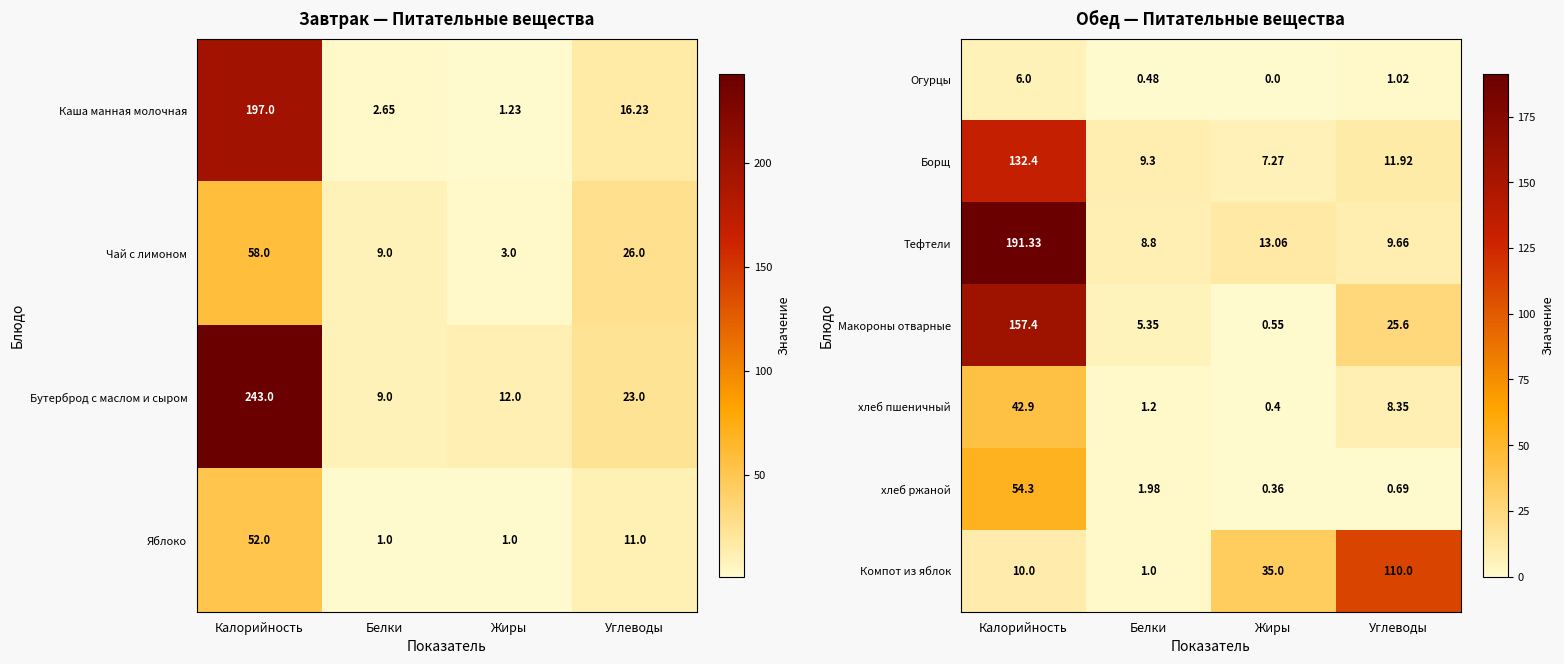

Rank the categories by Макороны отварные value from highest to lowest.

Калорийность, Углеводы, Белки, Жиры